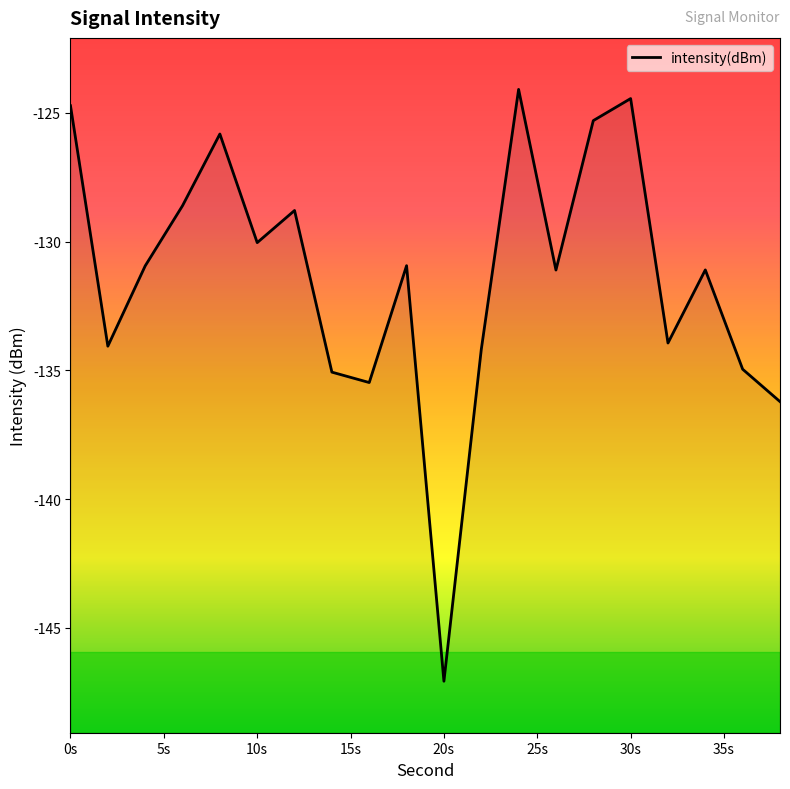

What is the greatest value displayed?

-124.1